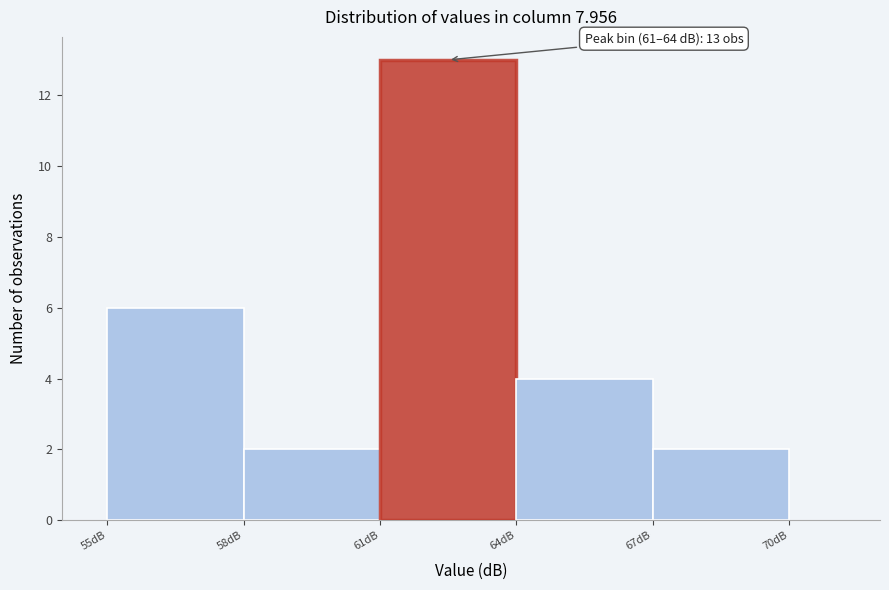

Over which range of the x-axis is the bar tallest?

61 to 64